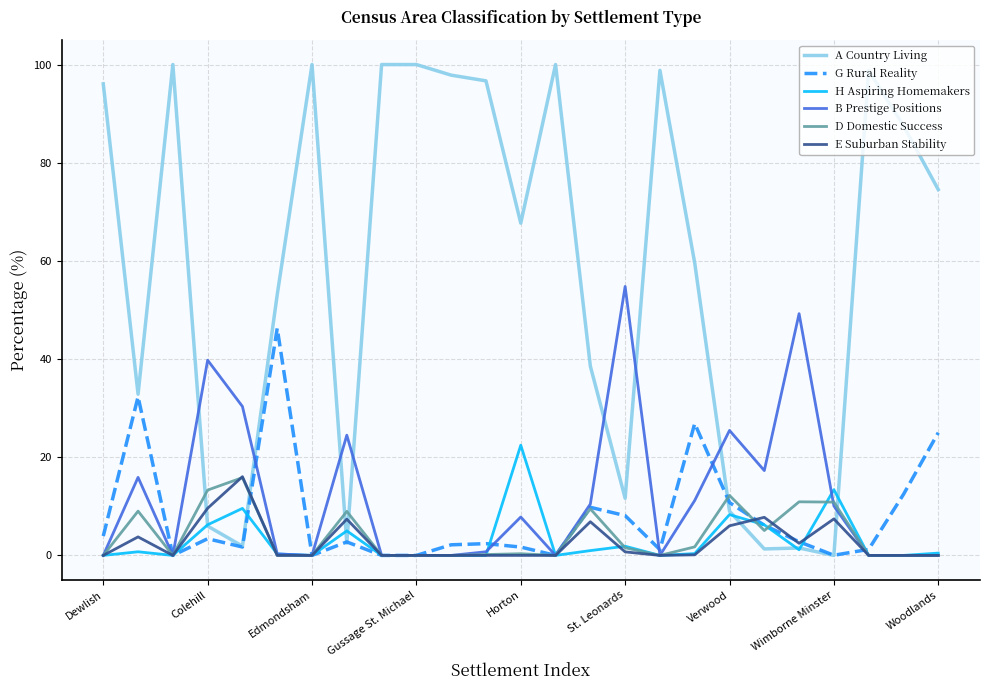

How many intersections are there between A Country Living and B Prestige Positions?

8